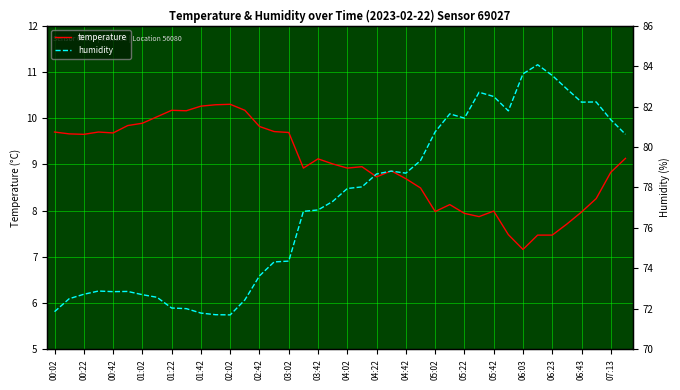

Is it true that temperature equals 10.7 at 05:02?

False